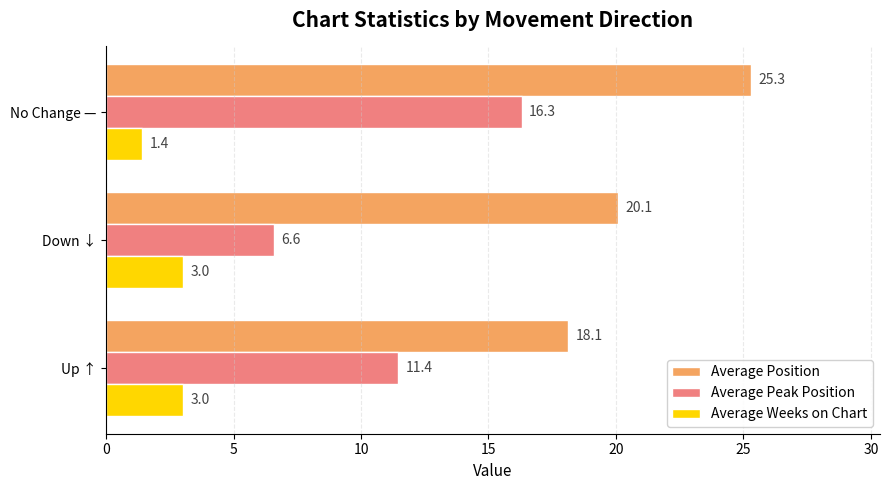

Which category has the highest value in the Average Peak Position series?

No Change —